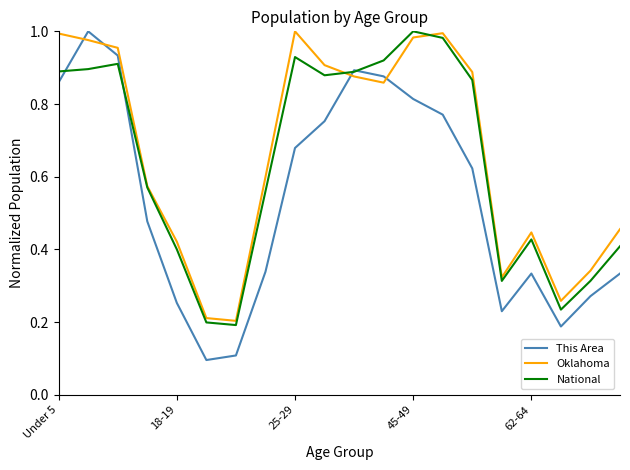

After their last crossing, which series has the higher values: National or This Area?

National